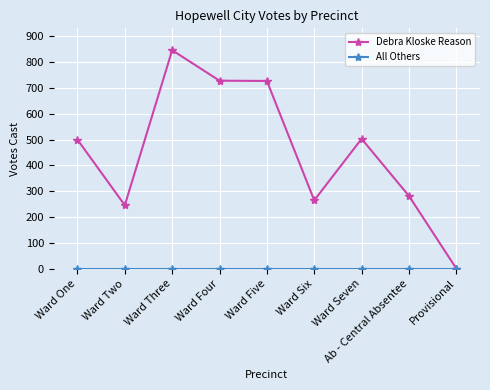

What is the label of the 3rd point from the left?

Ward Three